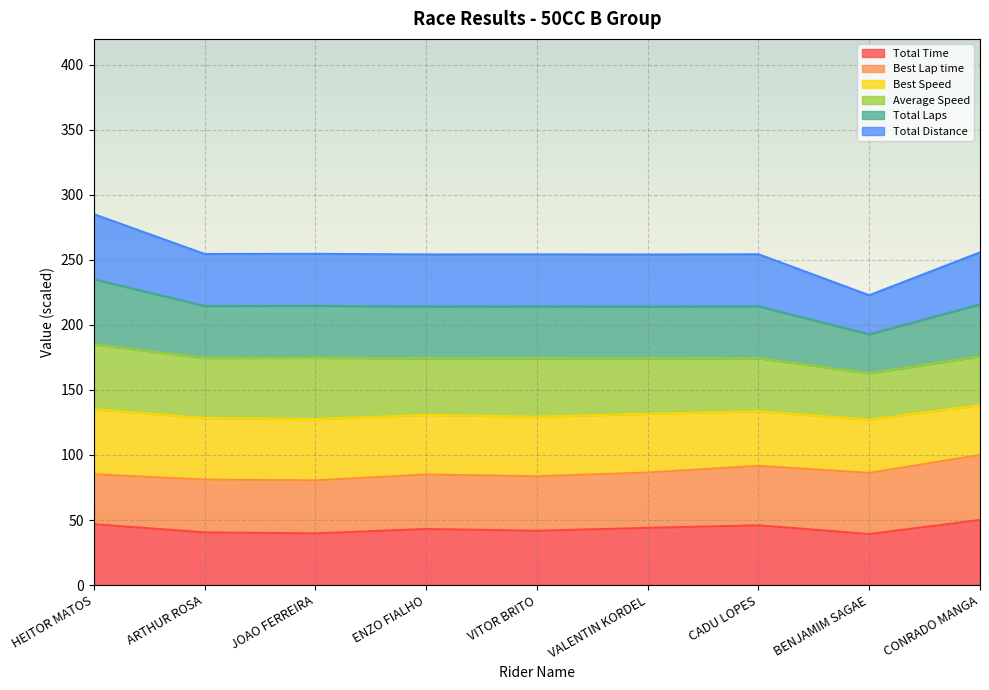

At which label does Total Distance reach its minimum?

BENJAMIM SAGAE